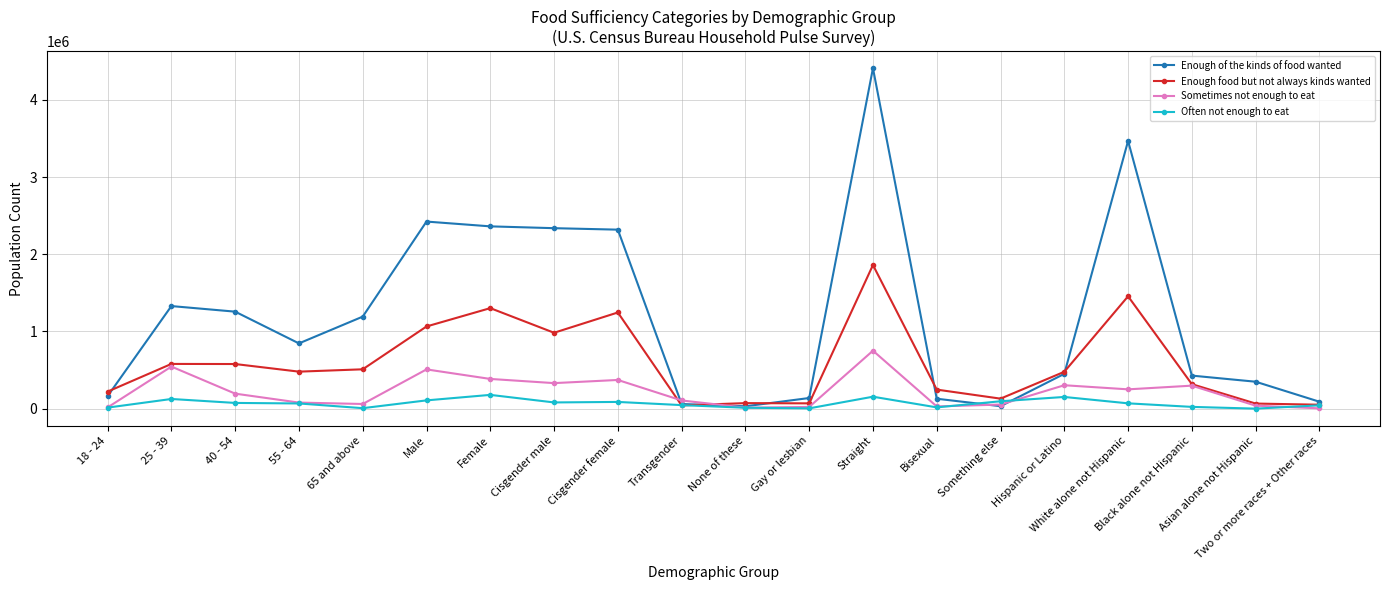

What is the greatest value displayed?

4411670